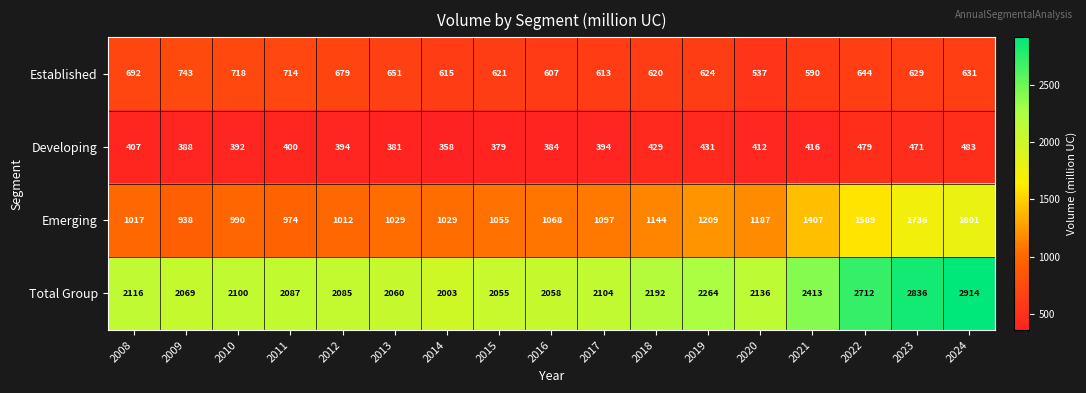

How many values in the Total Group series are below 2104?

8